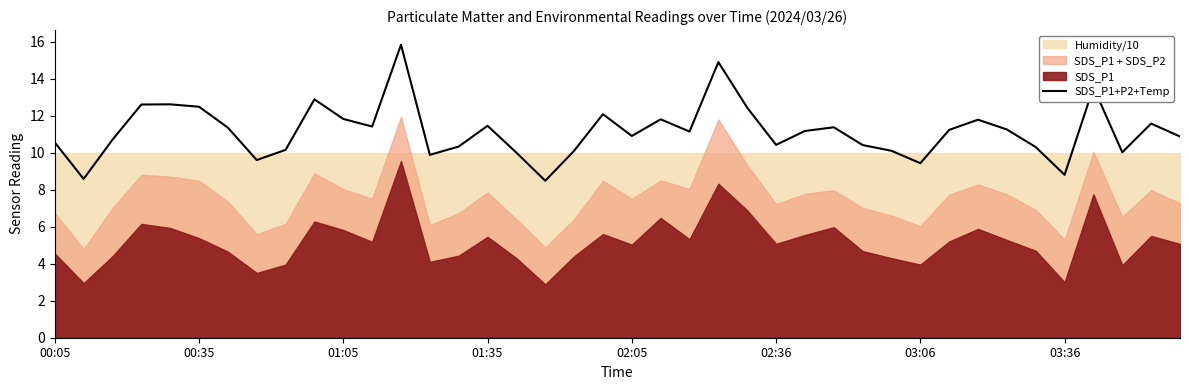

What is the difference between the maximum and minimum values?

7.3